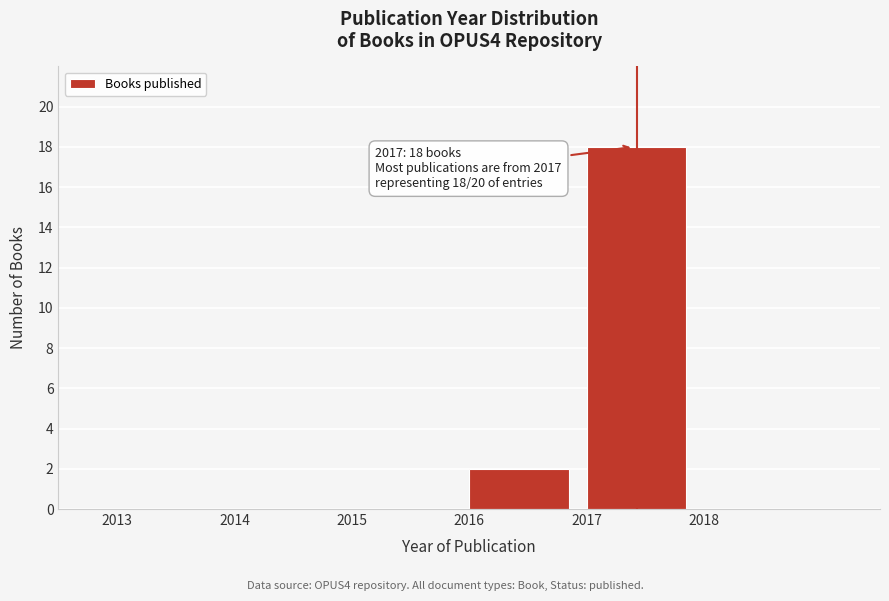

Which range on the x-axis has the tallest bar?

2017 to 2018